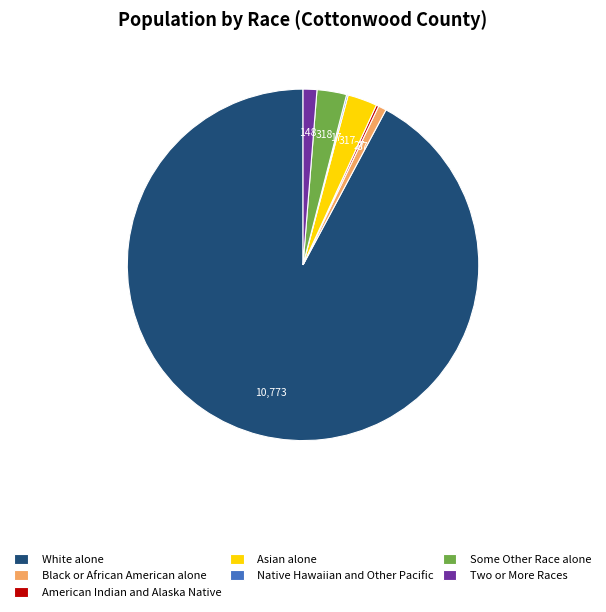

The Two or More Races slice represents 1% of the pie. True or false?

True